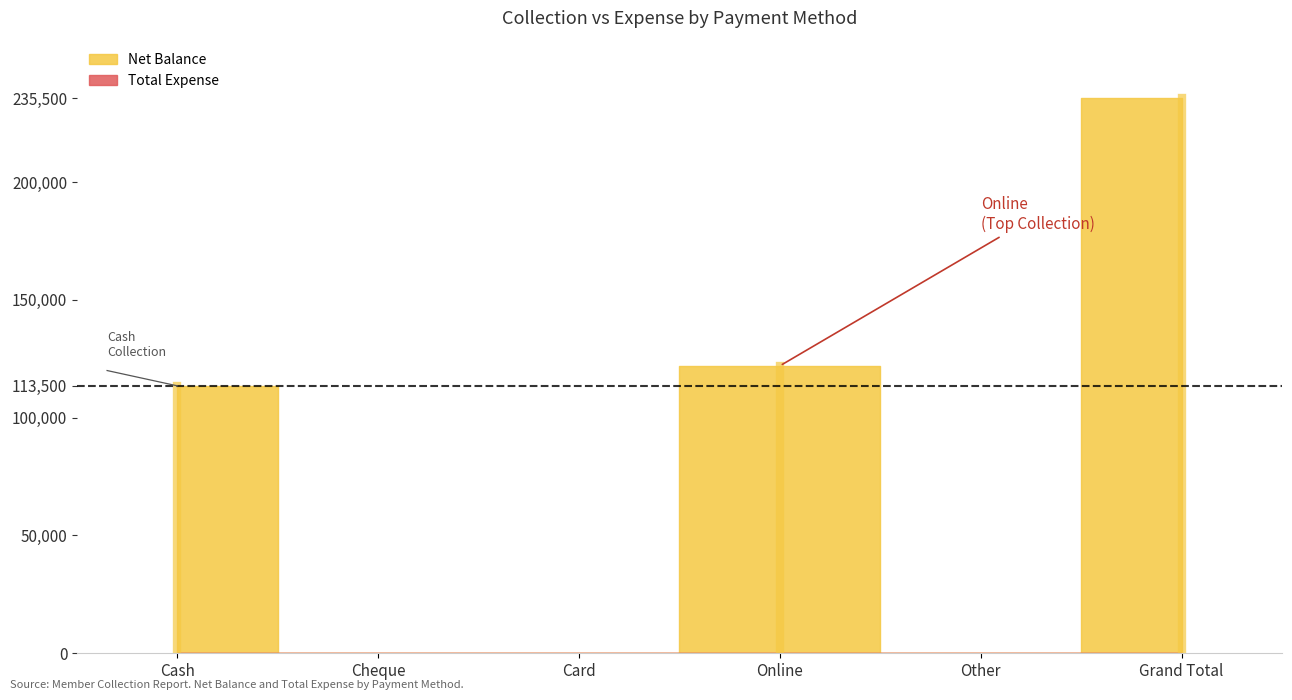

Reading left to right, extract all data points from this chart.

Net Balance: Cash=113500	Cheque=0	Card=0	Online=122000	Other=0	Grand Total=235500
Total Expense: Cash=0	Cheque=0	Card=0	Online=0	Other=0	Grand Total=0